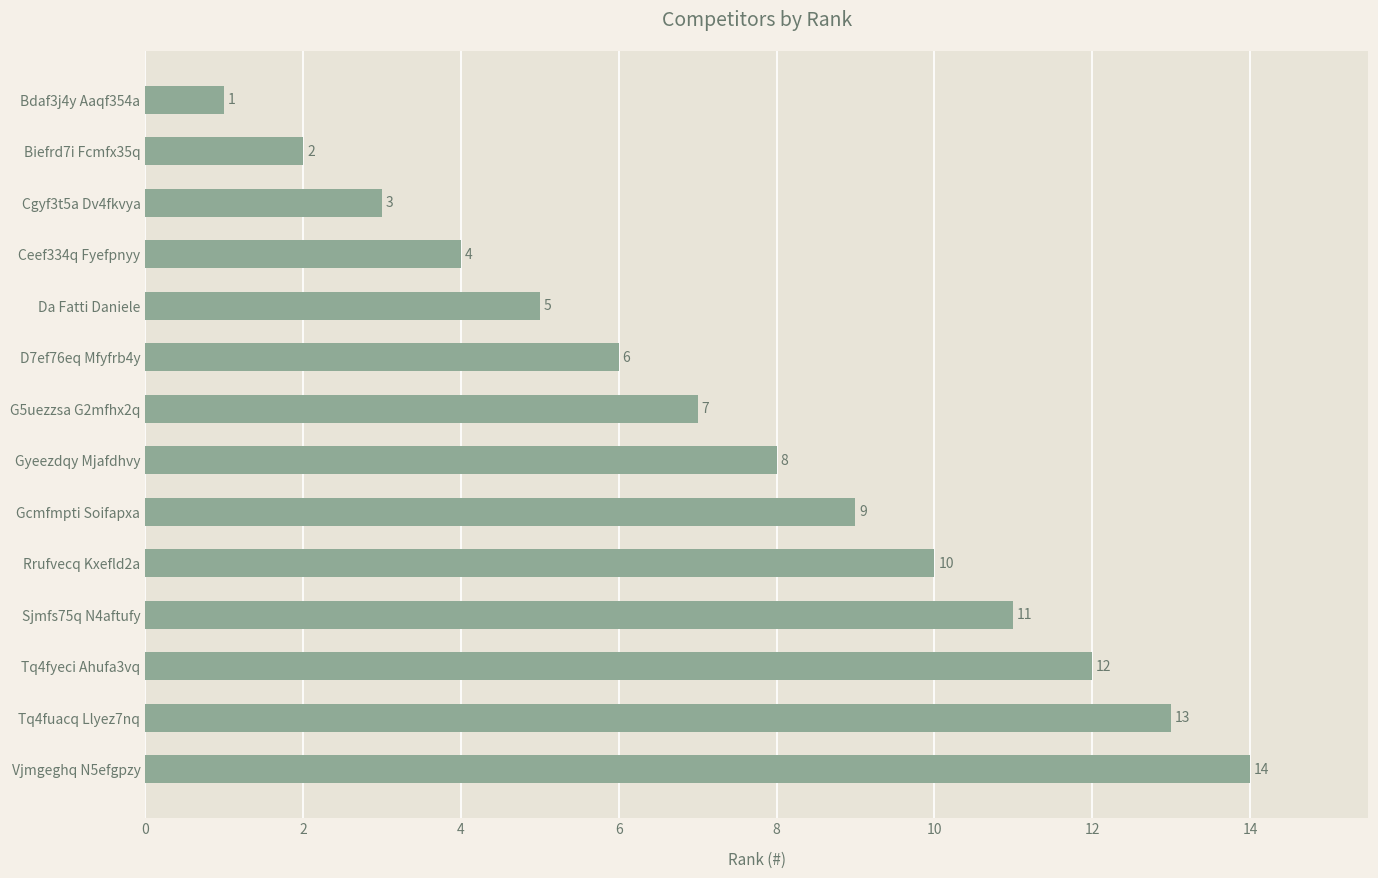

What is the ratio of the value at Da Fatti Daniele to the value at Vjmgeghq N5efgpzy?

0.4